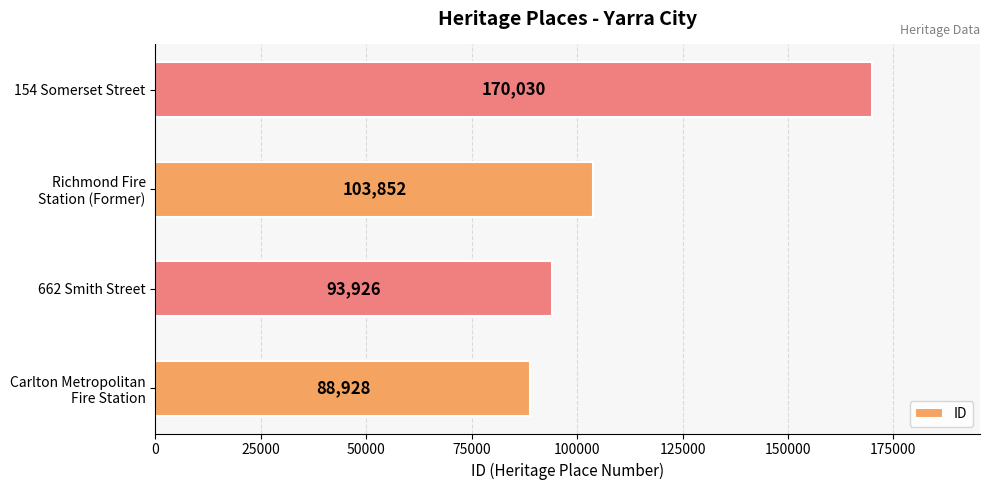

How many distinct data groups are displayed?

1